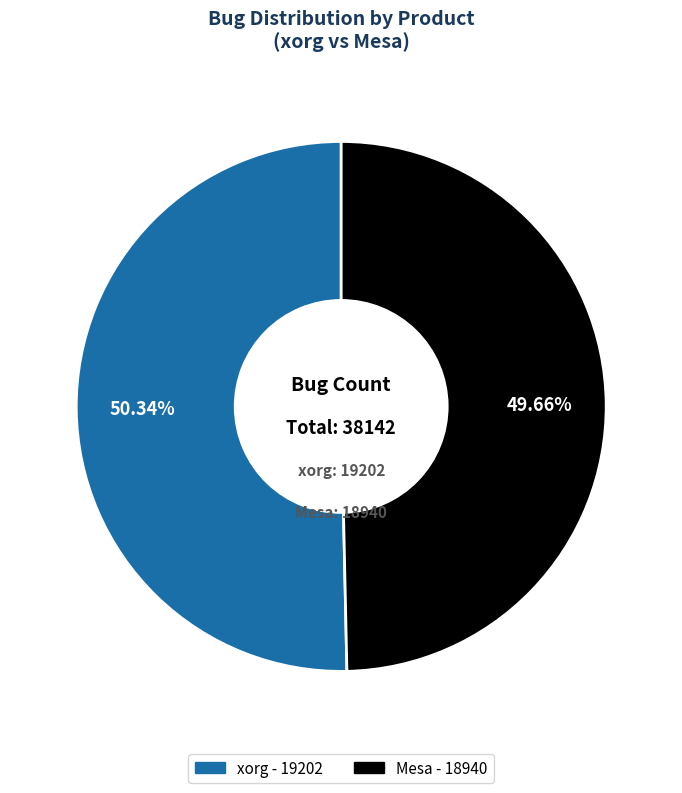

Count the number of slices in the pie.

2